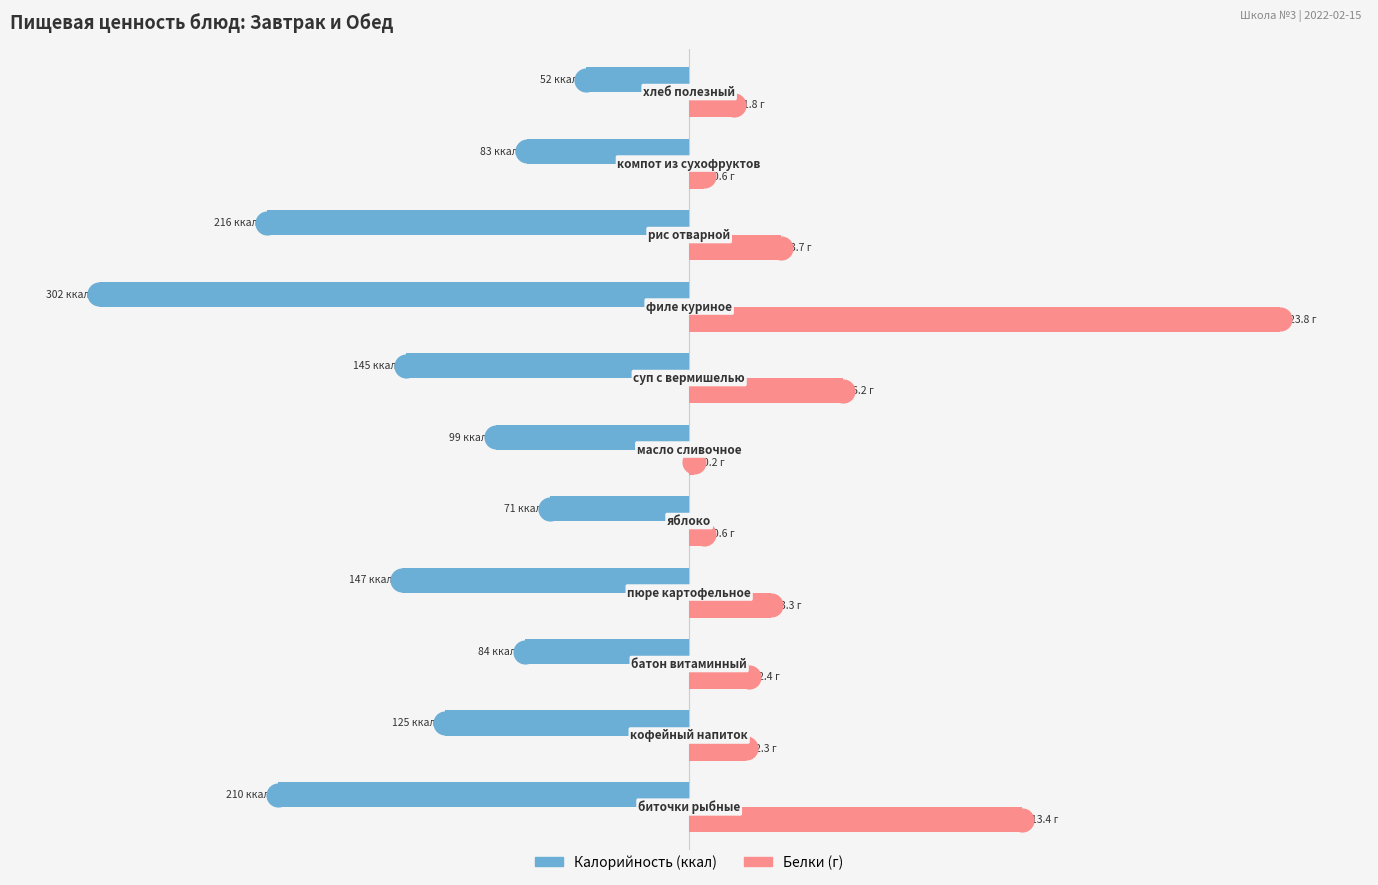

How many bars are there in each group?

2